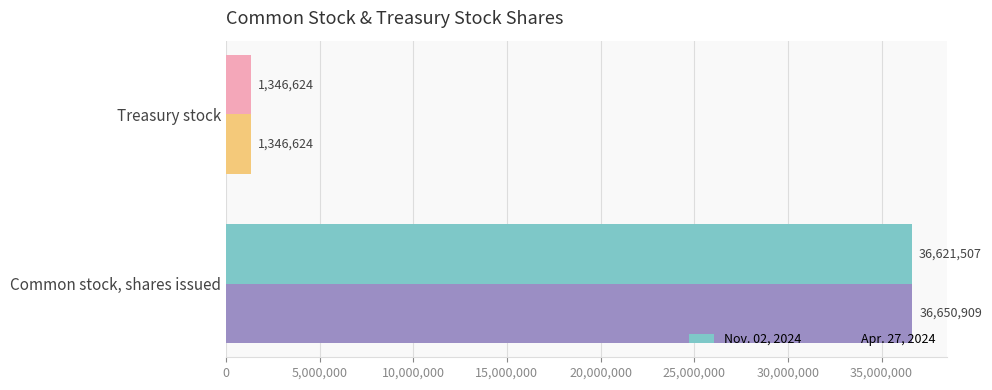

What are all the series names shown in the legend?

Nov. 02, 2024, Apr. 27, 2024